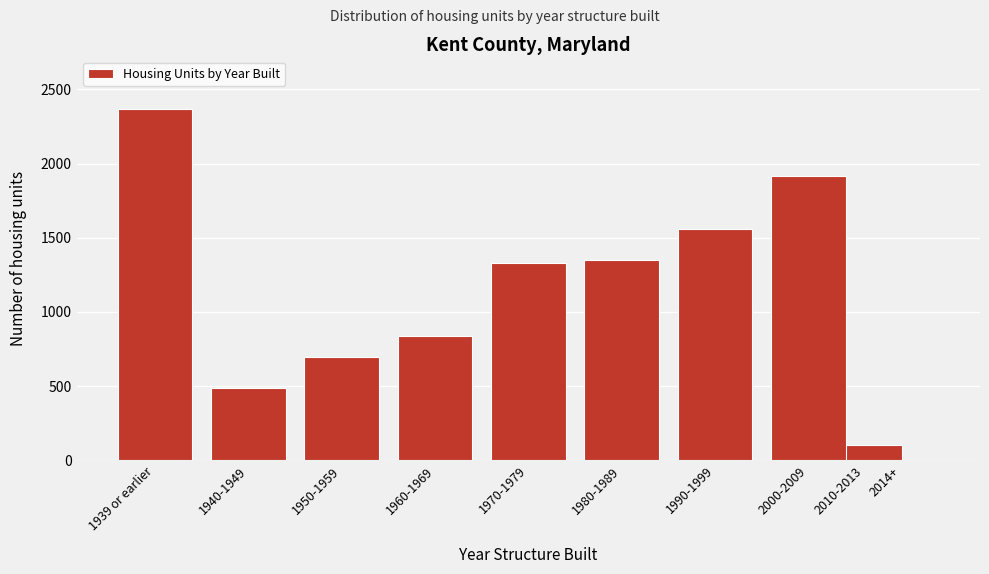

Reading left to right, transcribe all the data shown in this chart.

1939 or earlier=2366	1940-1949=488	1950-1959=695	1960-1969=835	1970-1979=1331	1980-1989=1349	1990-1999=1558	2000-2009=1917	2010-2013=105	2014+=0